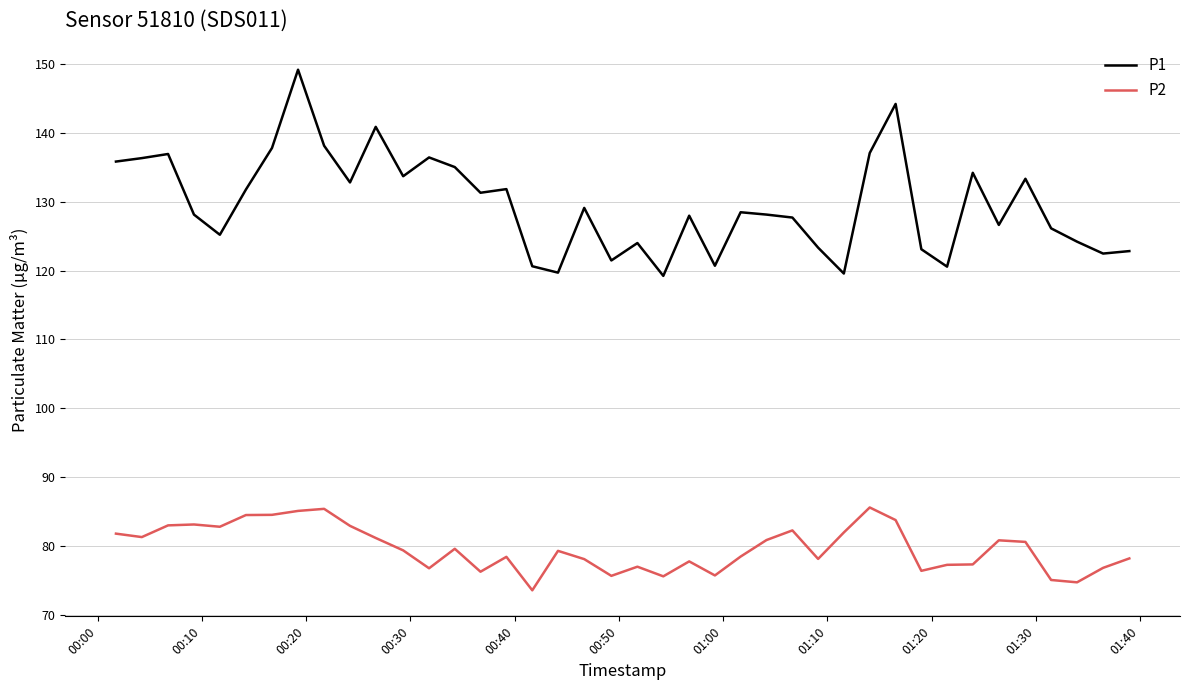

True or false: P1 has more than 1 interior local peaks.

True